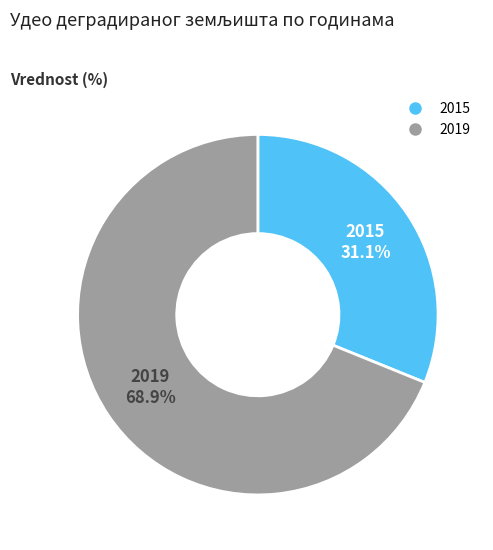

What is the largest slice in the pie chart?

2019